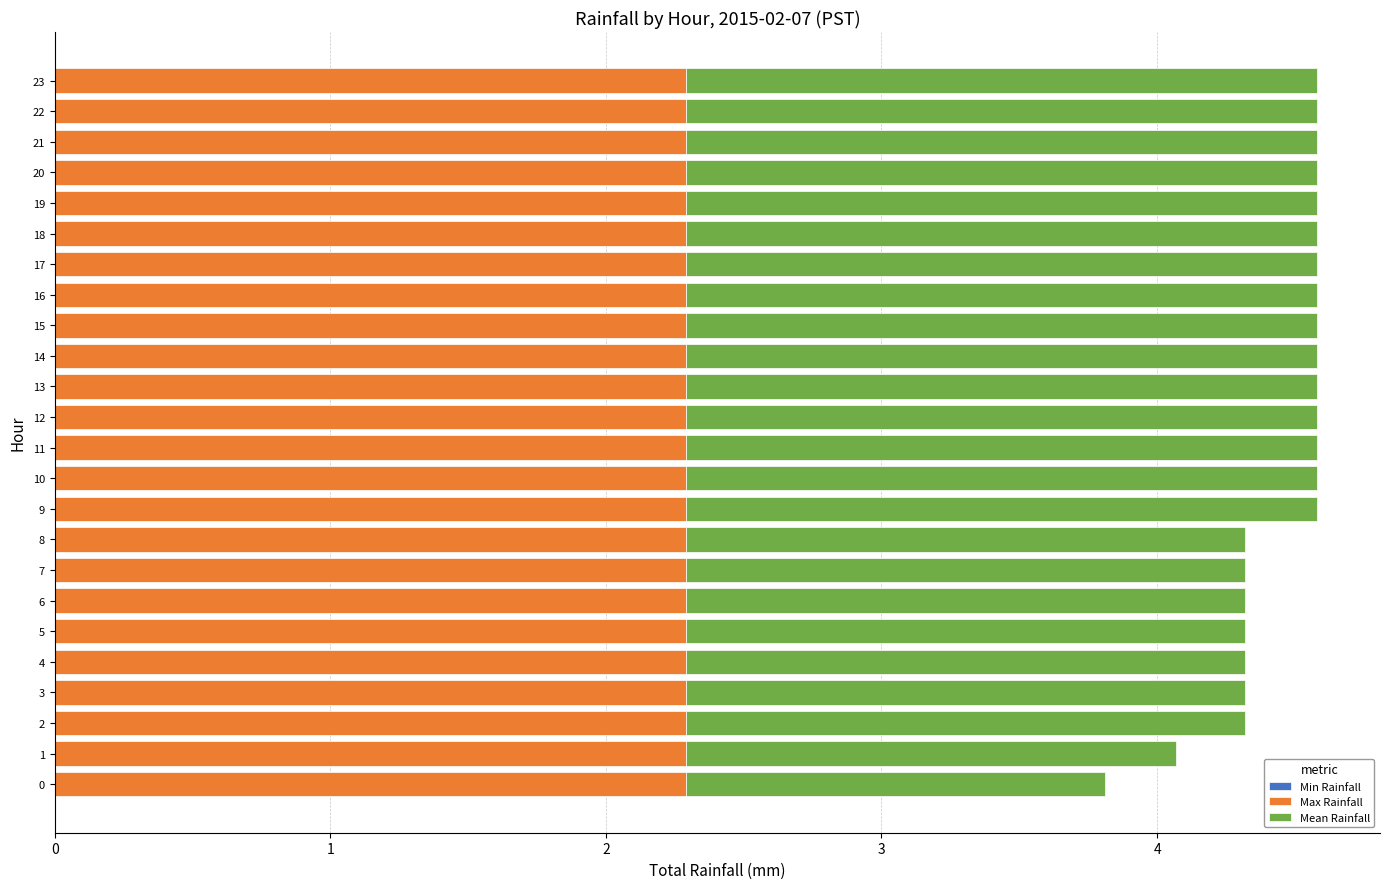

The Max Rainfall series shows 1.4 at 14. True or false?

False